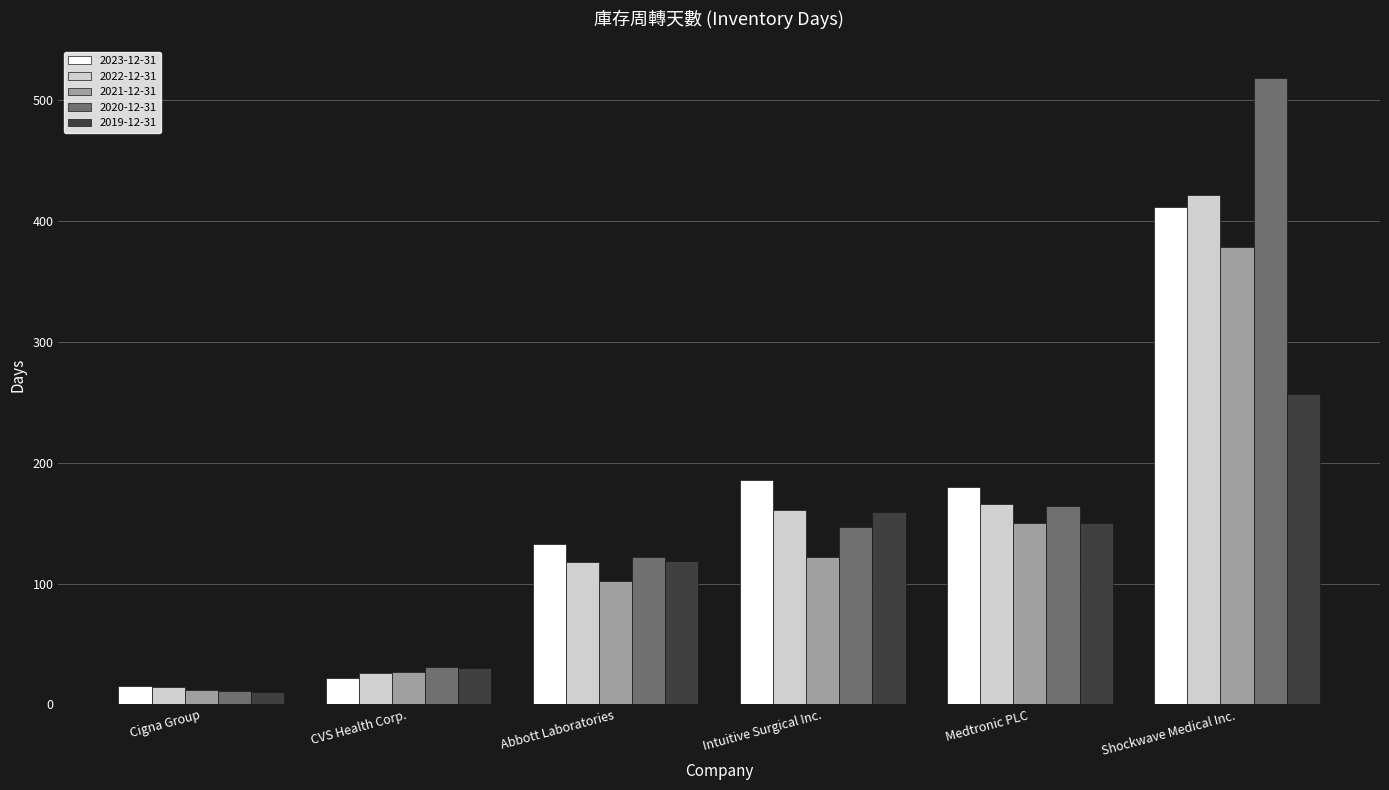

Reading left to right, list all the values displayed in this chart.

2023-12-31: 15	22	133	186	180	412
2022-12-31: 14	26	118	161	166	422
2021-12-31: 12	27	102	122	150	379
2020-12-31: 11	31	122	147	164	519
2019-12-31: 10	30	119	159	150	257